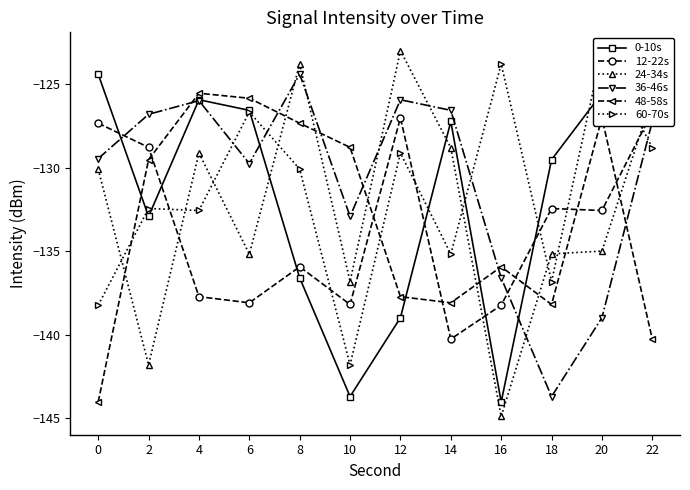

How many intersections are there between 24-34s and 0-10s?

3